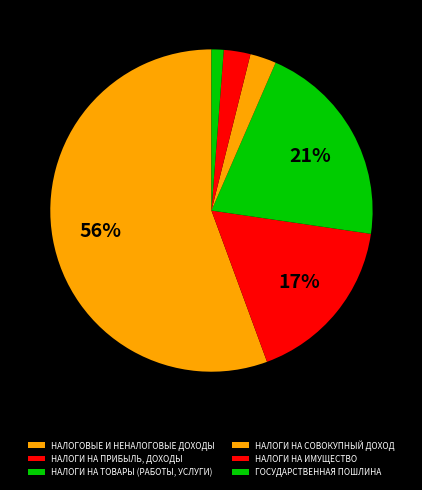

Do НАЛОГОВЫЕ И НЕНАЛОГОВЫЕ ДОХОДЫ and НАЛОГИ НА СОВОКУПНЫЙ ДОХОД together represent more than half of the pie?

Yes